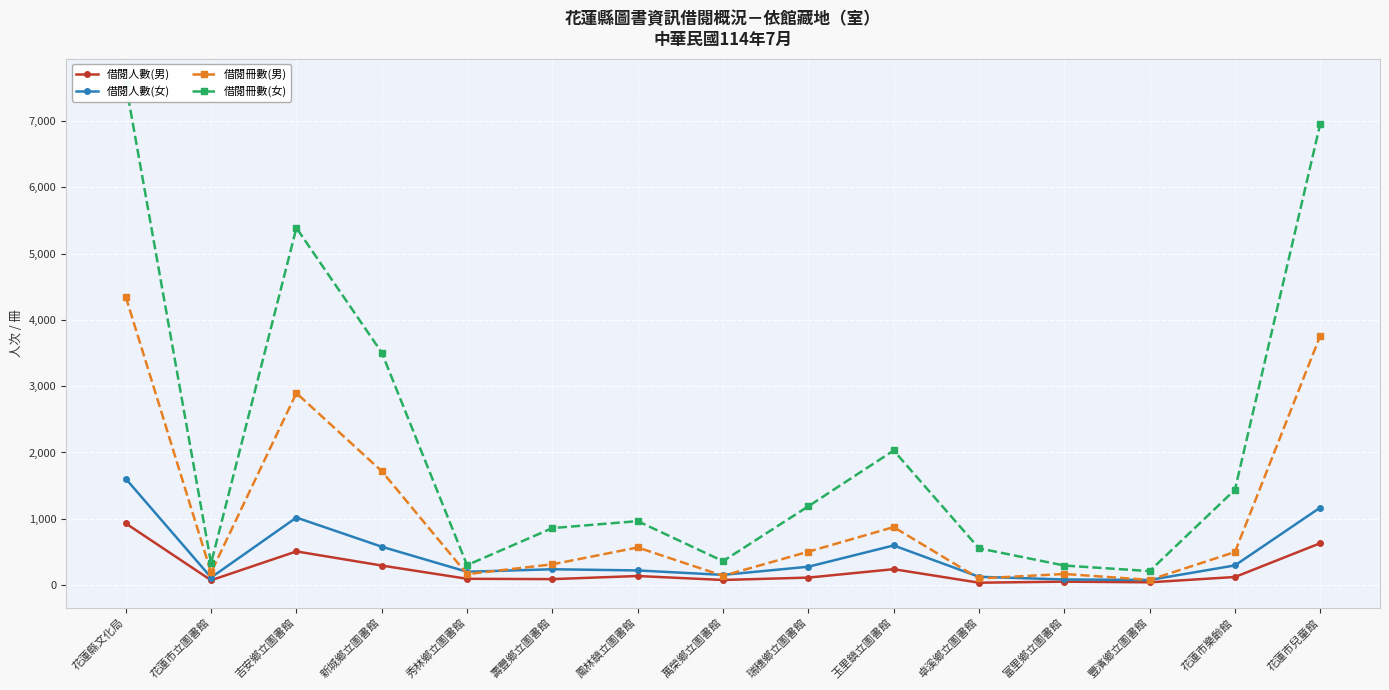

What is the label of the 3rd point from the right?

豐濱鄉立圖書館